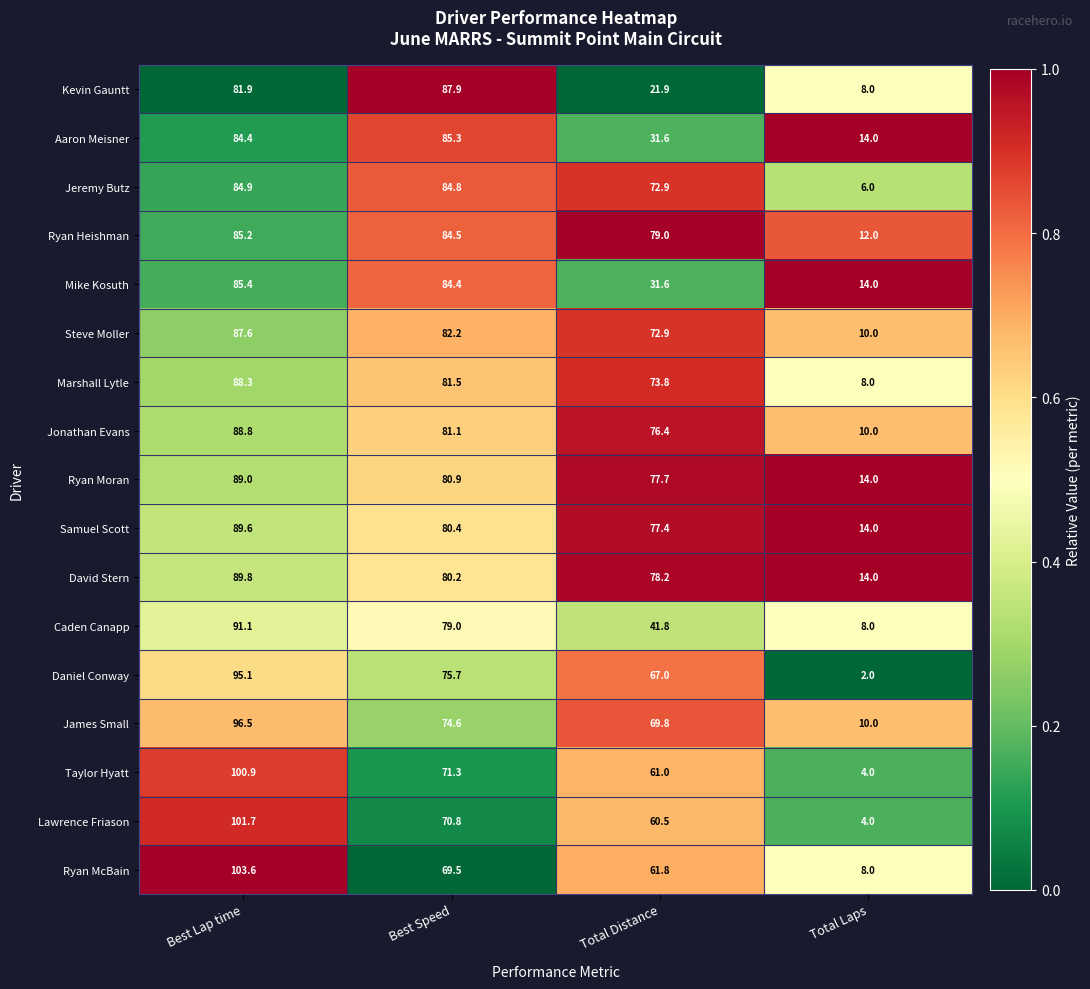

Which label corresponds to the largest value in the chart?

Best Lap time